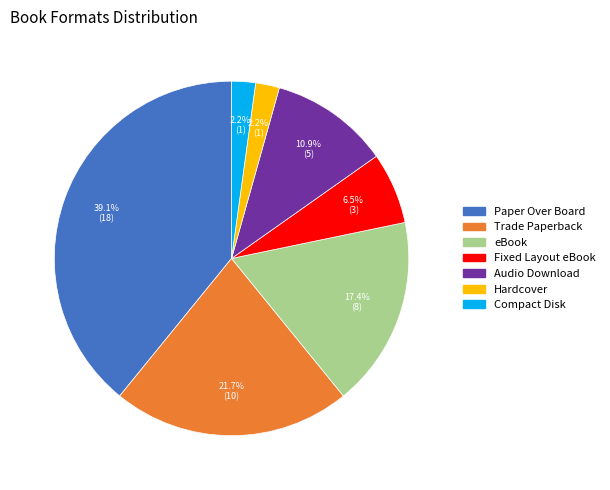

What percentage do eBook and Hardcover together represent?

19.6%